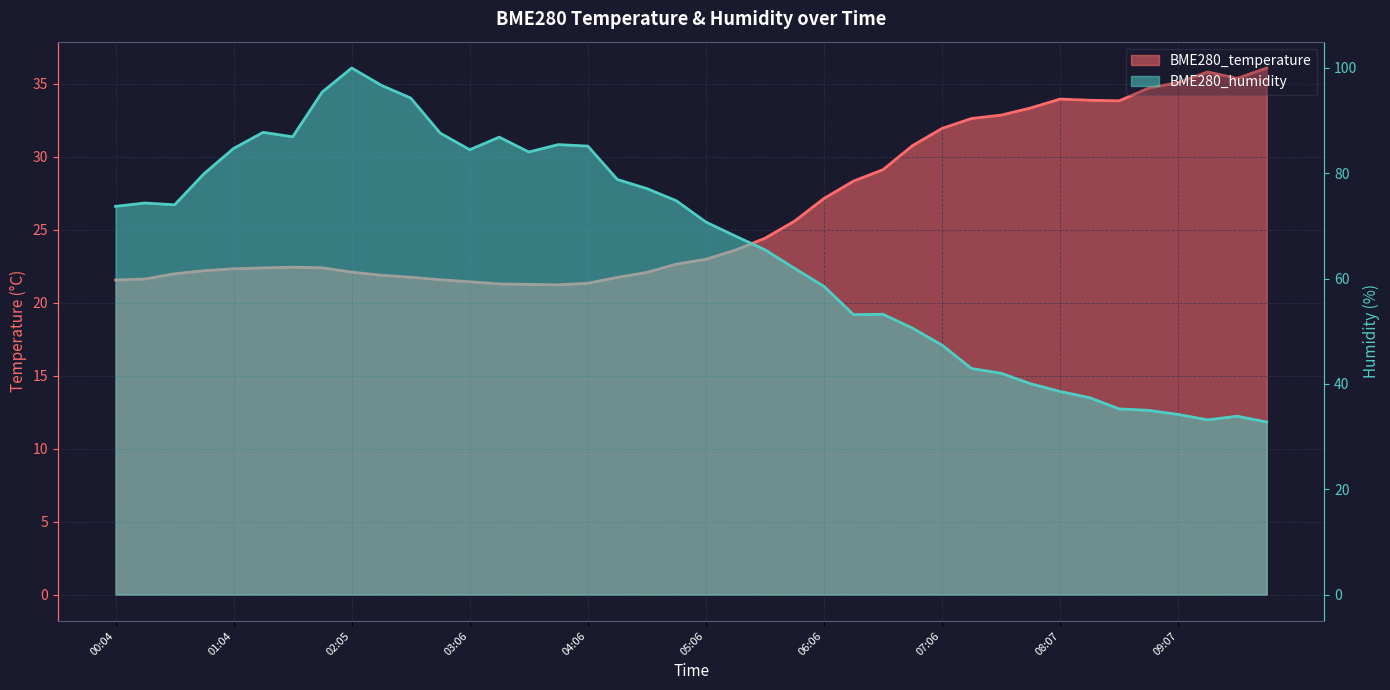

Reading left to right, transcribe all the data shown in this chart.

BME280_temperature: 00:04=21.6	00:19=21.6	00:34=22.0	00:49=22.2	01:04=22.3	01:20=22.4	01:35=22.4	01:50=22.4	02:05=22.1	02:20=21.9	02:35=21.8	02:51=21.6	03:06=21.4	03:21=21.3	03:36=21.3	03:51=21.2	04:06=21.3	04:21=21.7	04:36=22.1	04:51=22.6	05:06=23.0	05:21=23.6	05:36=24.4	05:51=25.6	06:06=27.1	06:21=28.3	06:36=29.1	06:51=30.8	07:06=31.9	07:22=32.6	07:37=32.9	07:52=33.4	08:07=34.0	08:22=33.9	08:37=33.8	08:52=34.7	09:07=35.1	09:22=35.8	09:37=35.4	09:52=36.1
BME280_humidity: 00:04=73.7	00:19=74.4	00:34=74.0	00:49=79.9	01:04=84.7	01:20=87.8	01:35=86.9	01:50=95.4	02:05=100.0	02:20=96.7	02:35=94.3	02:51=87.6	03:06=84.5	03:21=86.9	03:36=84.0	03:51=85.5	04:06=85.2	04:21=78.8	04:36=77.1	04:51=74.8	05:06=70.8	05:21=68.1	05:36=65.5	05:51=62.0	06:06=58.5	06:21=53.2	06:36=53.2	06:51=50.6	07:06=47.4	07:22=42.9	07:37=42.0	07:52=40.0	08:07=38.6	08:22=37.4	08:37=35.3	08:52=35.0	09:07=34.2	09:22=33.2	09:37=33.9	09:52=32.8